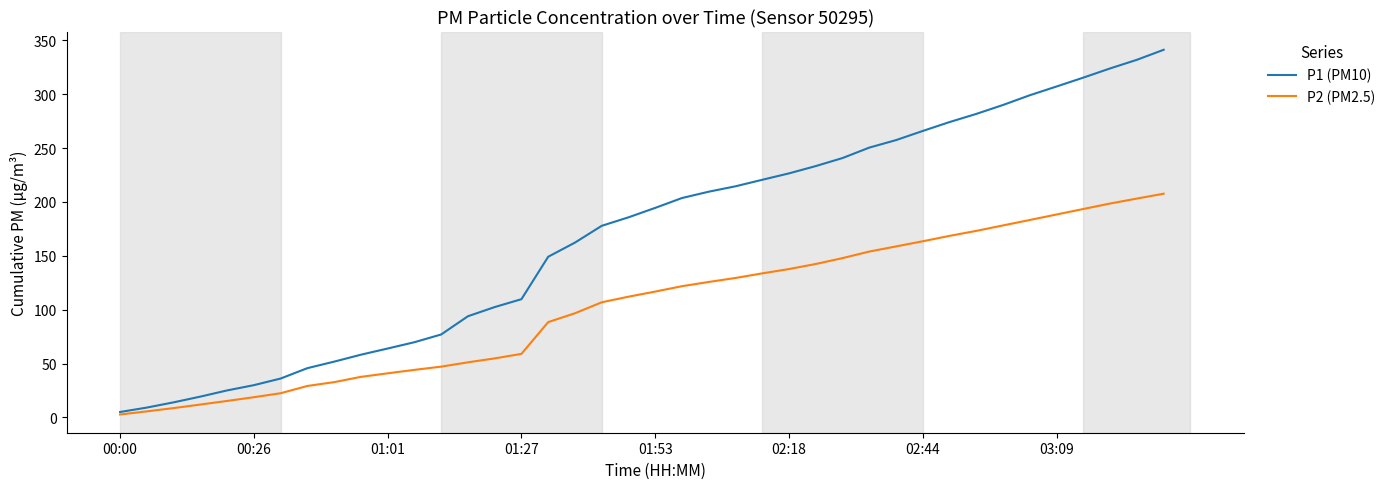

Does the chart display data point markers on the line(s)?

No